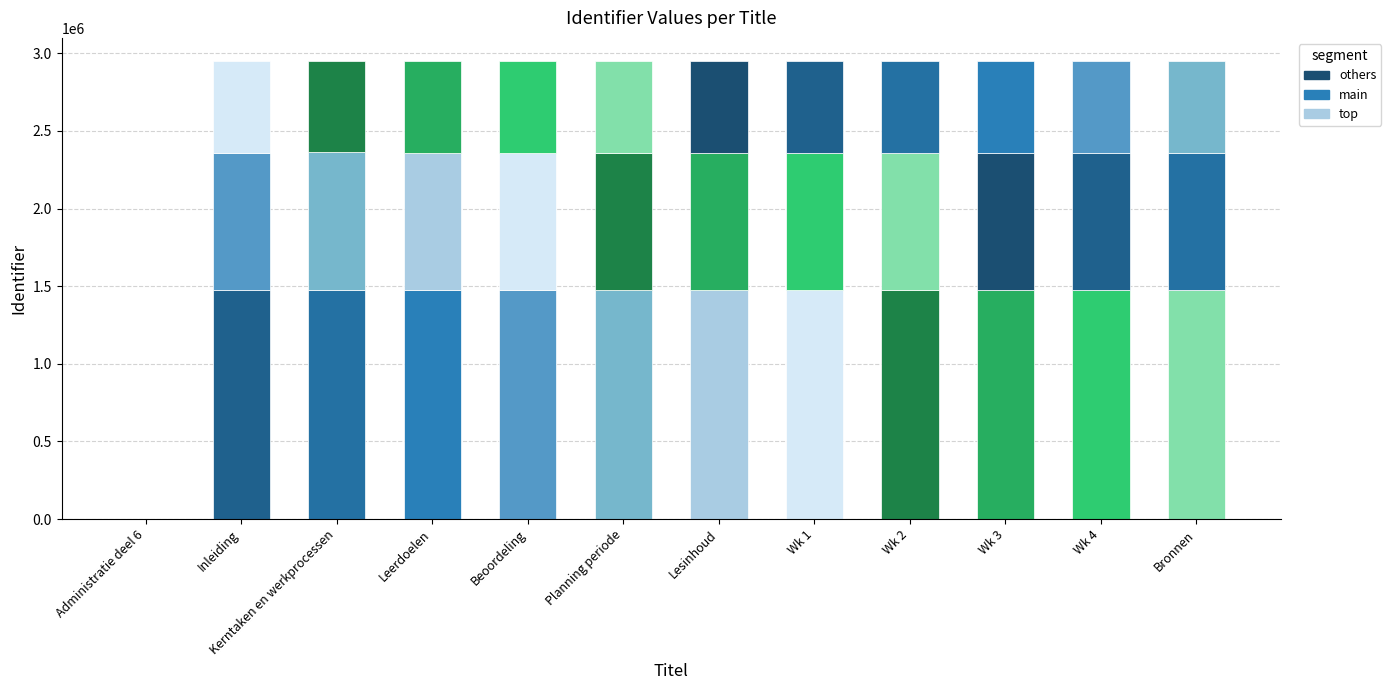

How many distinct data groups are displayed?

3